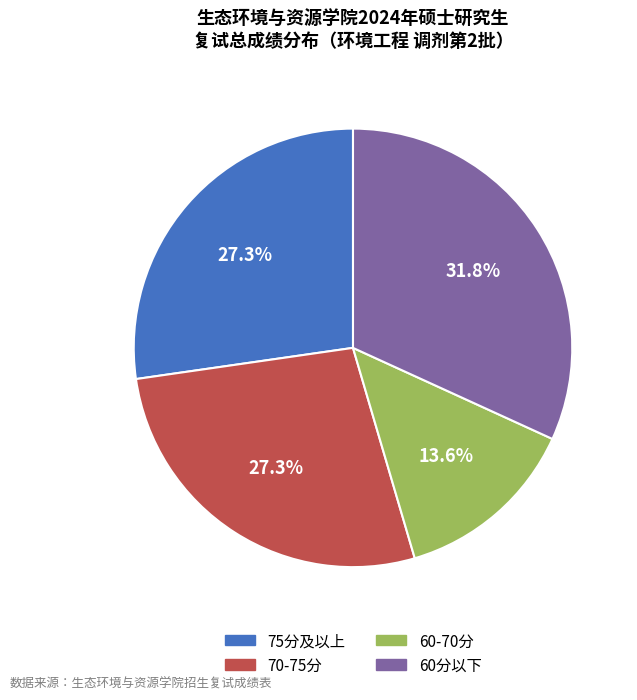

Which has a higher value, 60分以下 or 60-70分?

60分以下